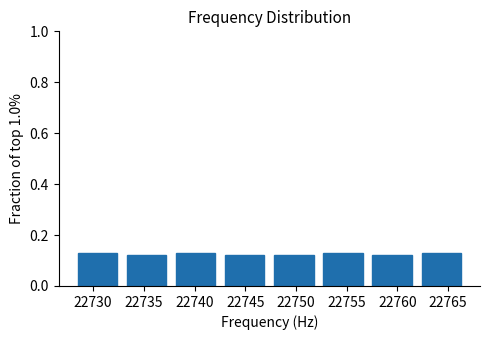

What is the height of the bar covering 22737.5 to 22742.5 on the x-axis? Neither the bar edges nor the heights are printed on the chart, so give them approximately, as read against the axes.

0.12